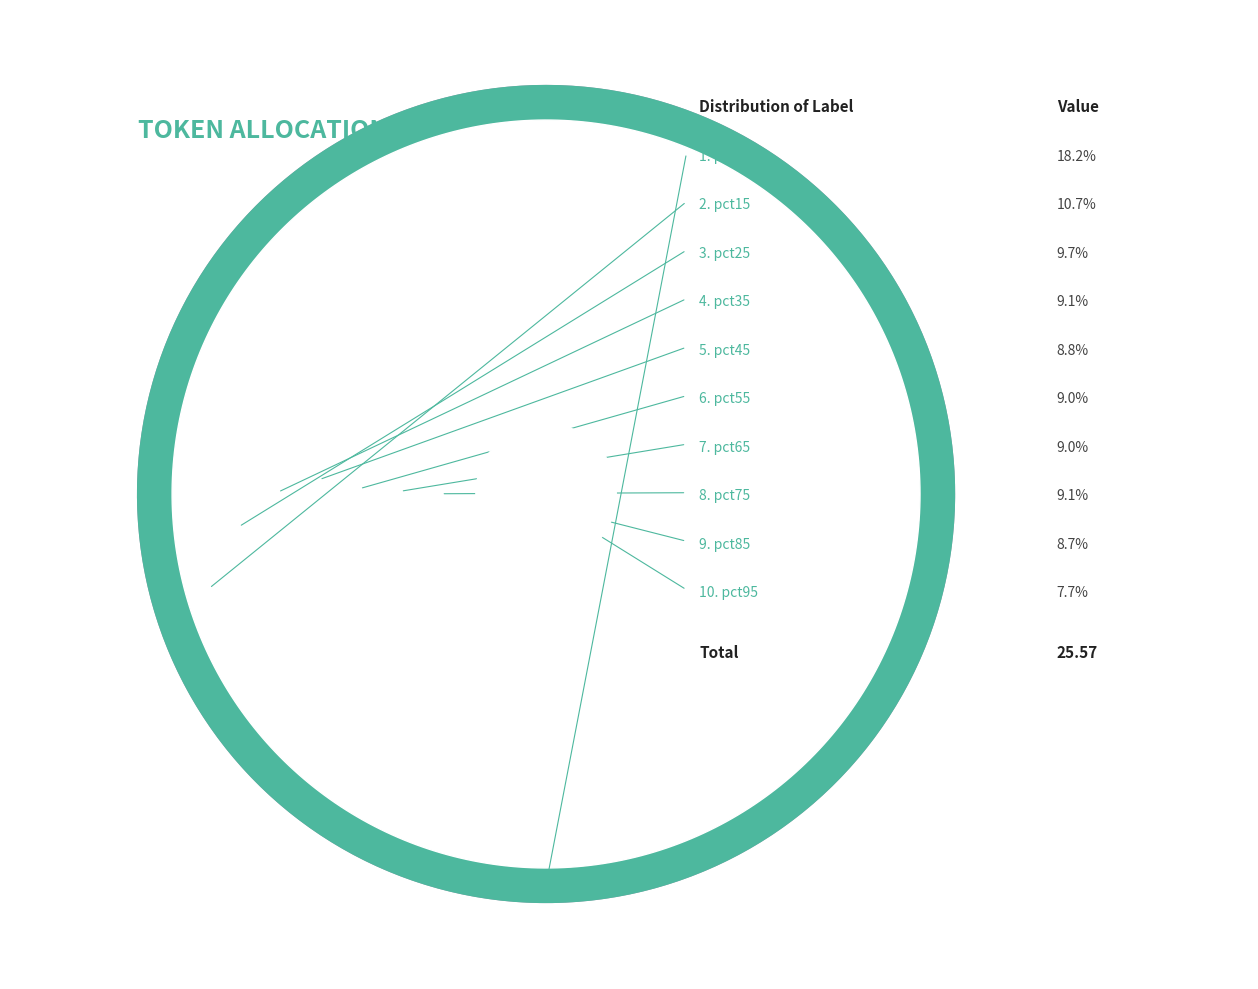

To the nearest percent, what is the average slice percentage?

10%